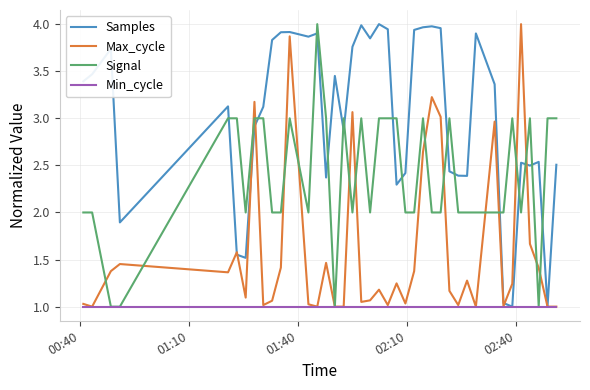

Rank the series by their average value, from highest to lowest.

Samples, Signal, Max_cycle, Min_cycle